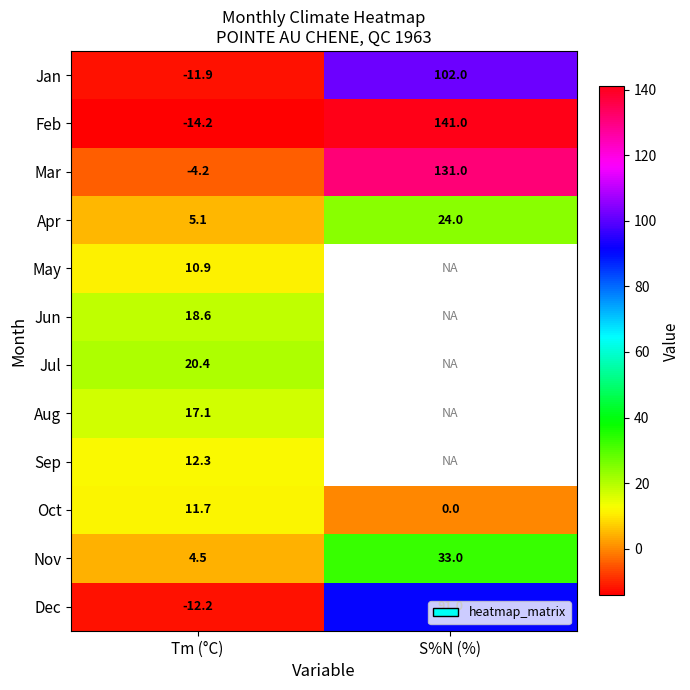

True or false: Oct has a value of 7.9 at Tm (°C).

False